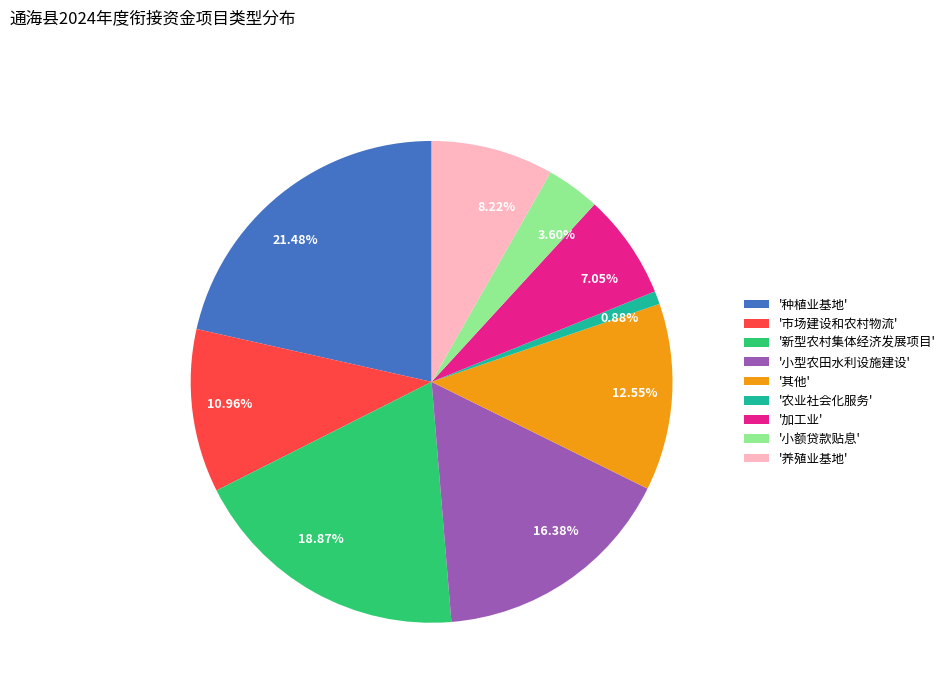

Does any single category account for the majority?

No